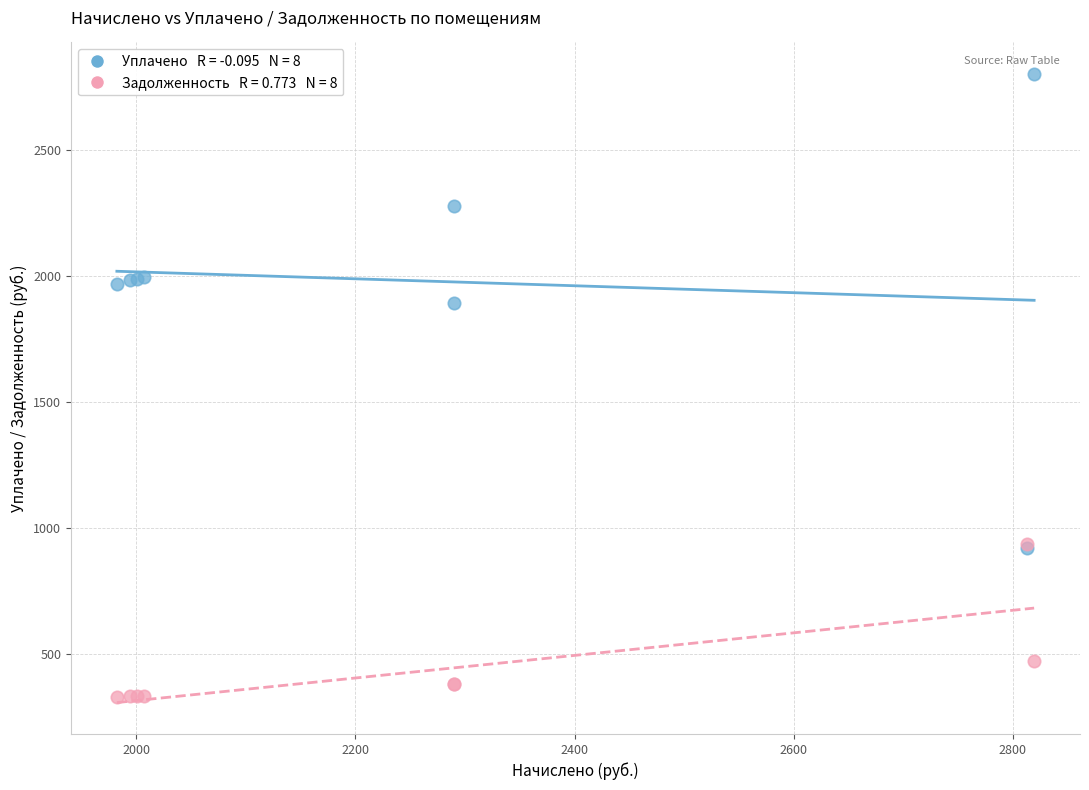

Across all series, what Y value is closest to 1565?

1893.8